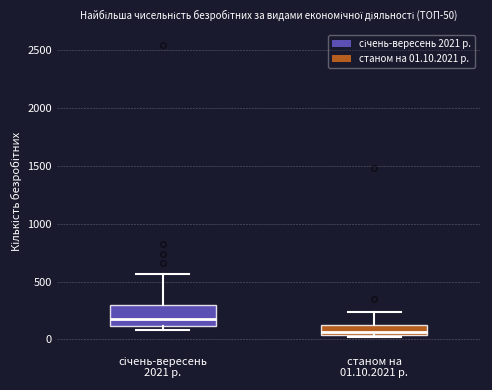

Which box has the lowest median line?

станом на 01.10.2021 р.